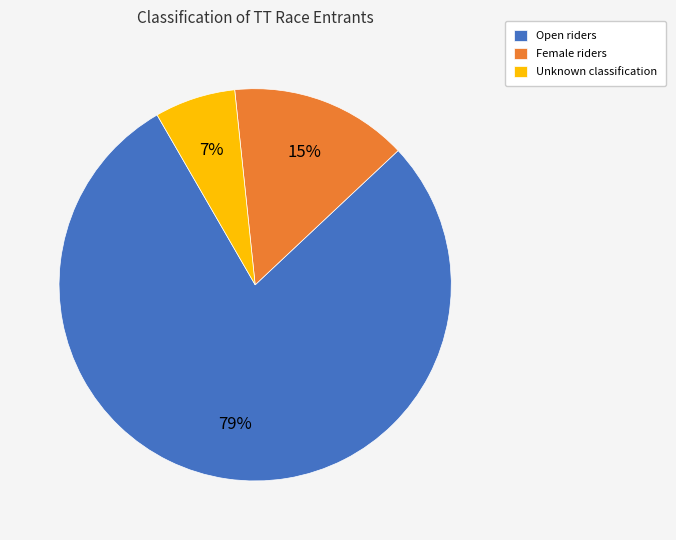

What percentage is the Female slice, to the nearest percent?

15%